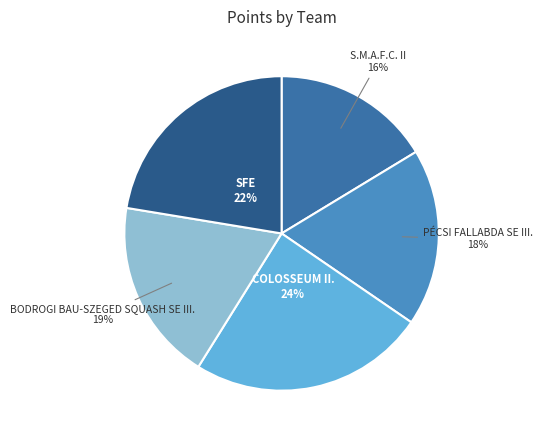

What percentage is the COLOSSEUM II. slice, to the nearest percent?

24%